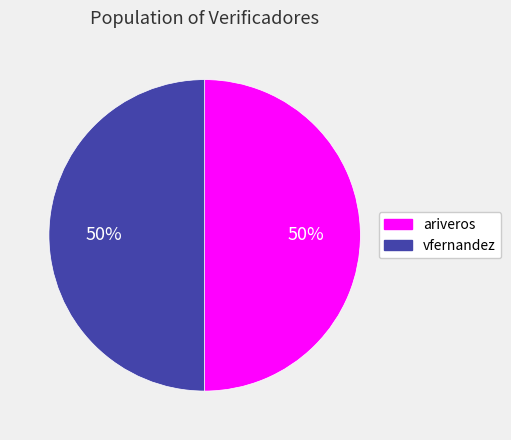

To the nearest percent, what portion does ariveros represent?

50%